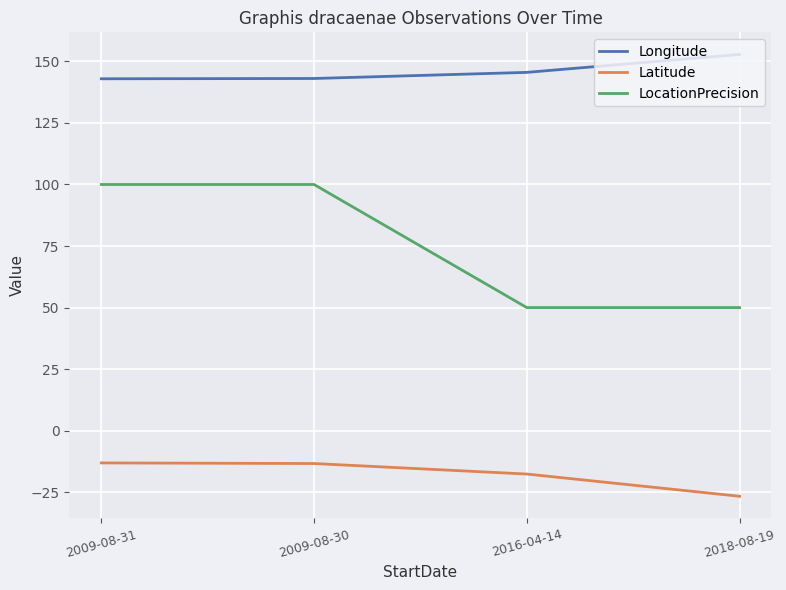

True or false: Latitude and LocationPrecision cross at least once.

False